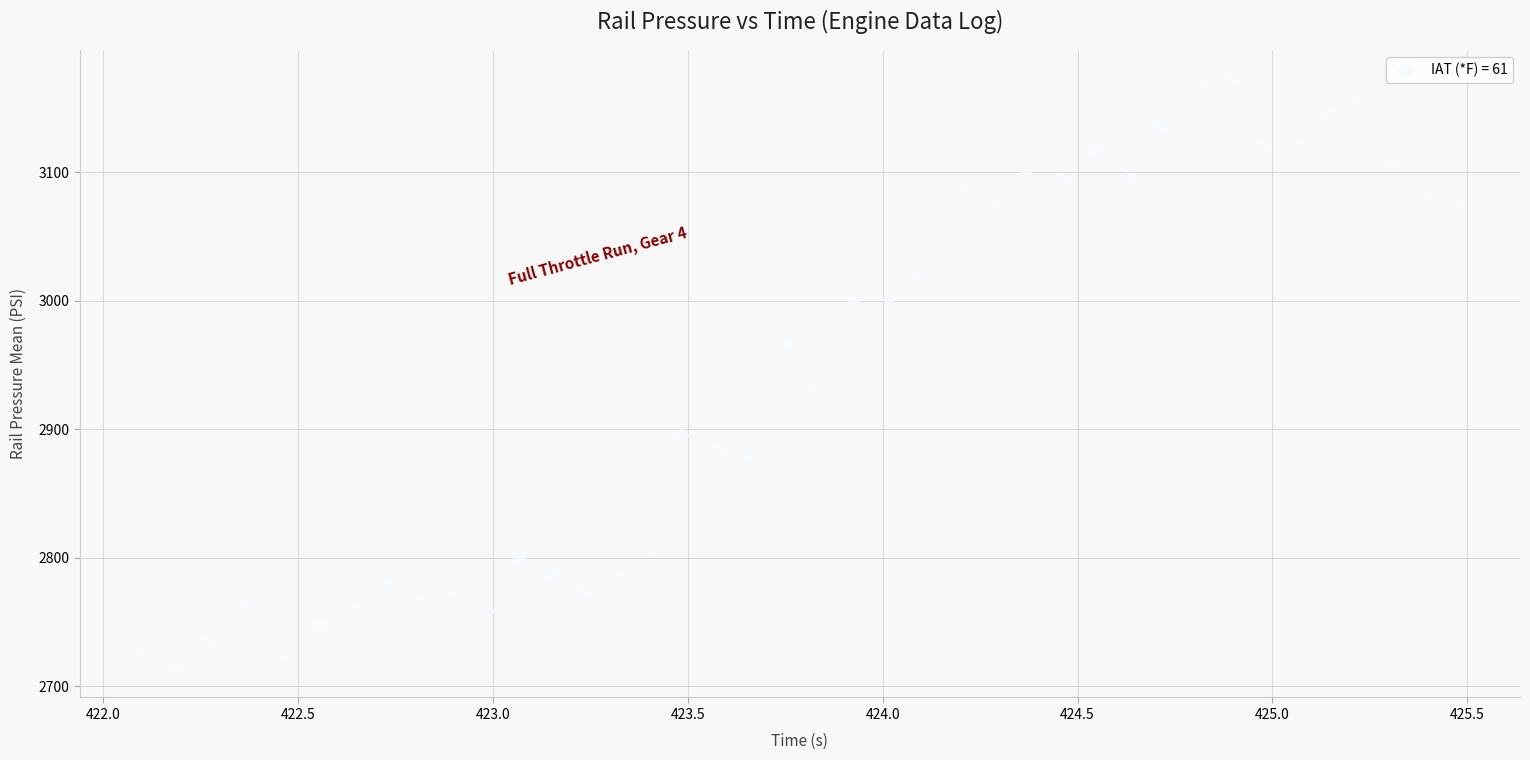

What is the range of Y values (max minus min)?

457.9